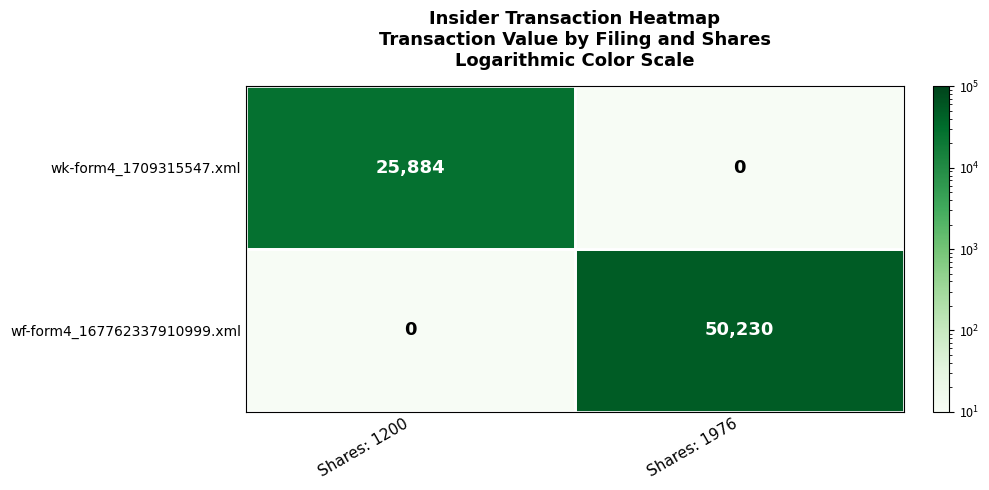

Which series has the largest range (max minus min)?

wf-form4_167762337910999.xml